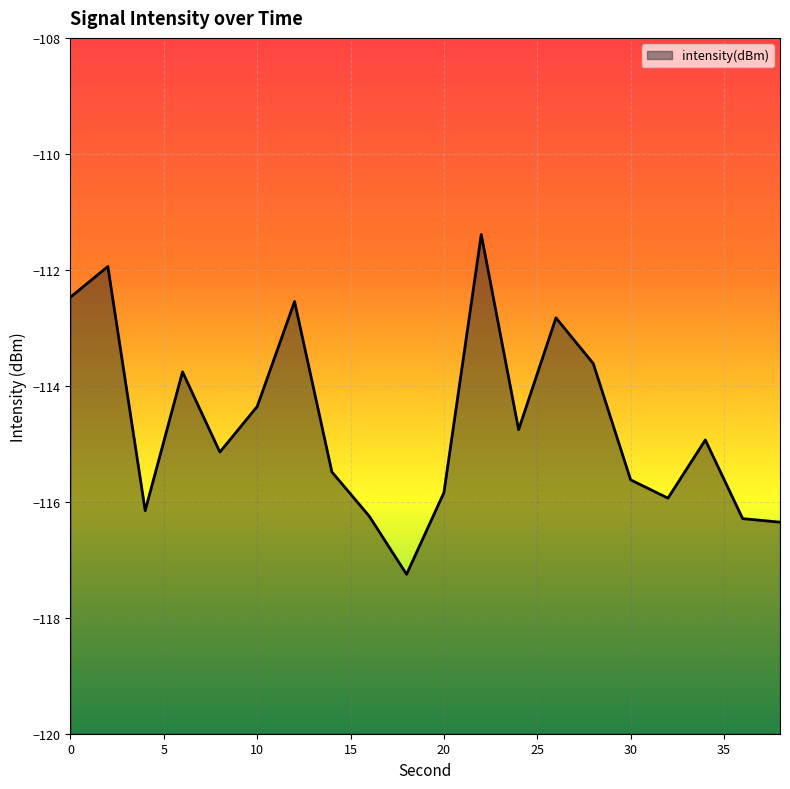

What is the value of the 17th point from the left?

-115.9